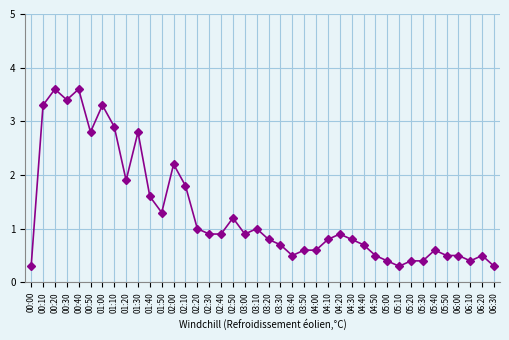

How many lines are shown in the chart?

1